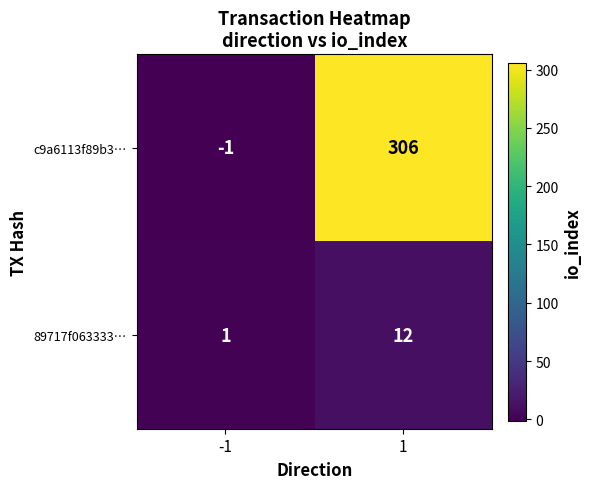

At how many categories does at least one series exceed 225?

1